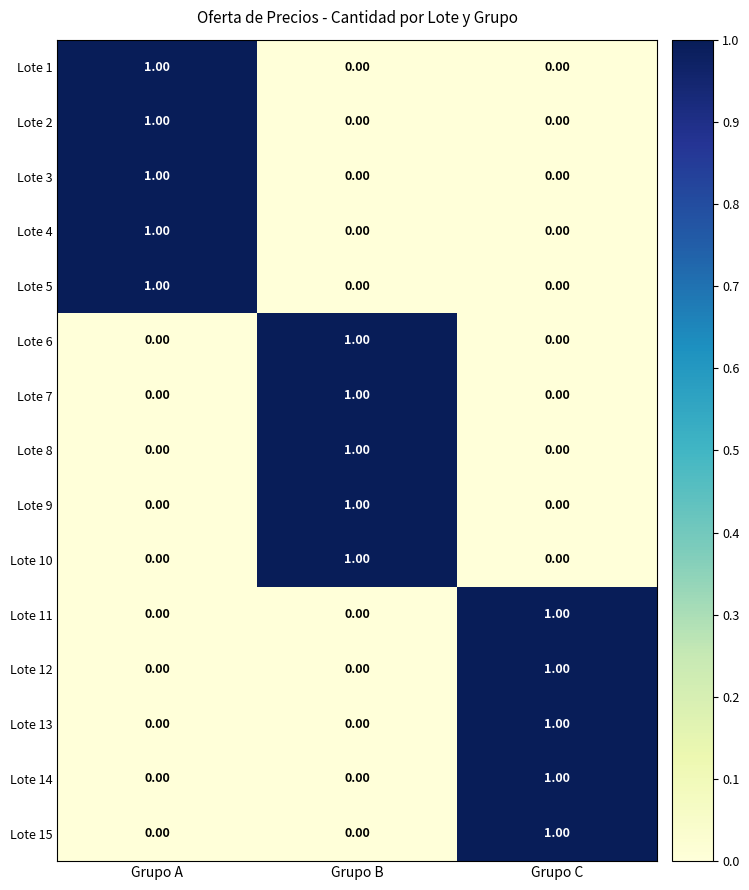

What is the spread (max minus min) of values at Grupo B?

1